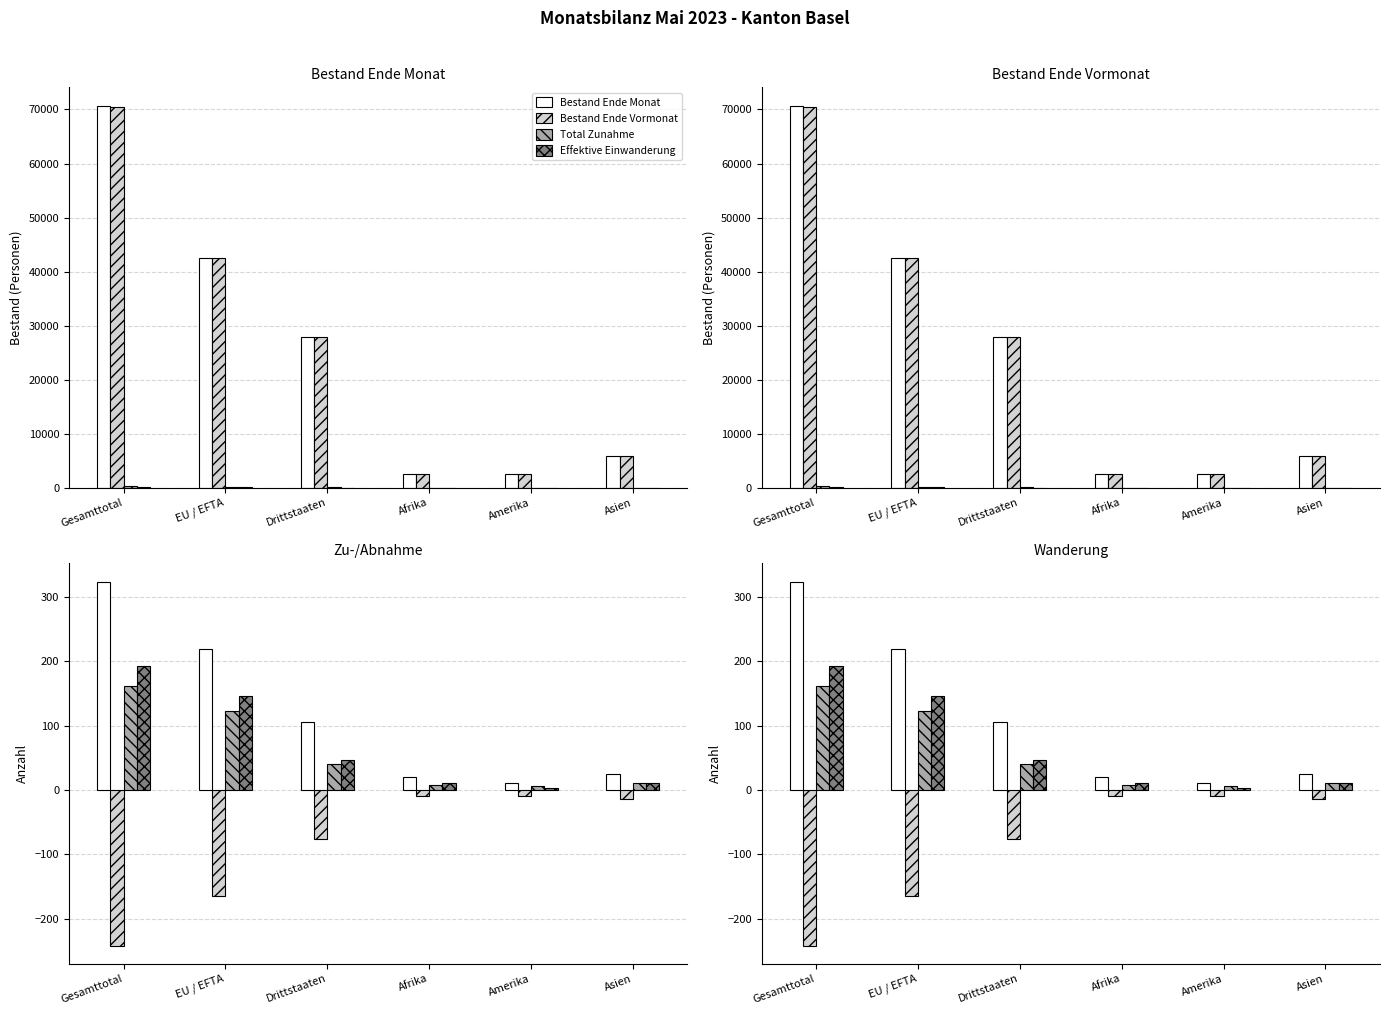

The value of Bestand Ende Vormonat at EU / EFTA is 42470. True or false?

True